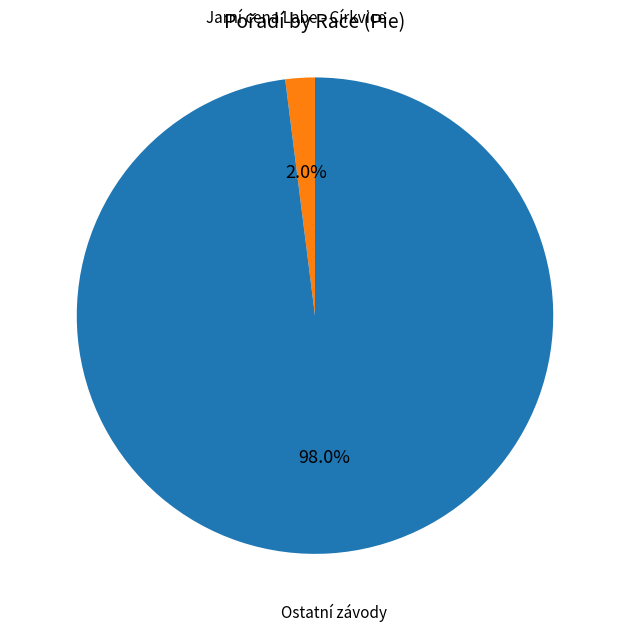

Is there any slice that represents more than half of the pie?

Yes